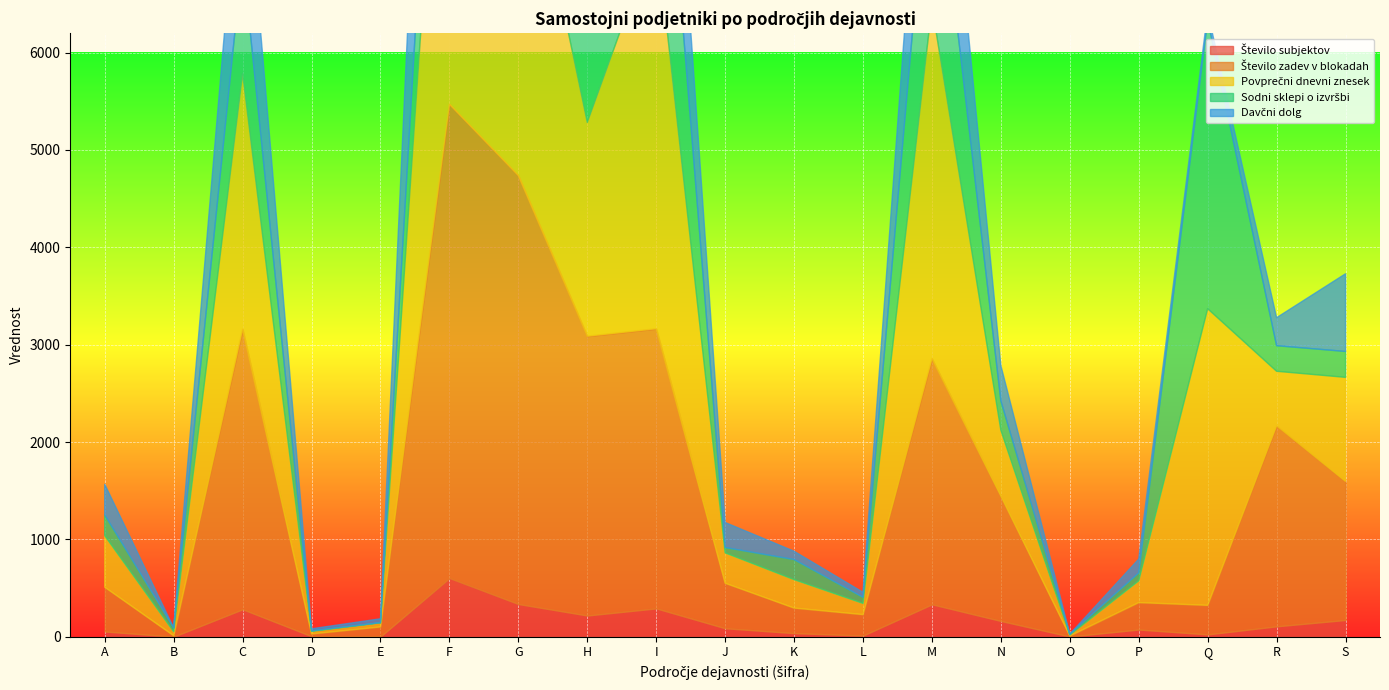

What is the difference between the maximum and minimum values in the Sodni sklepi o izvršbi series?

2964.2